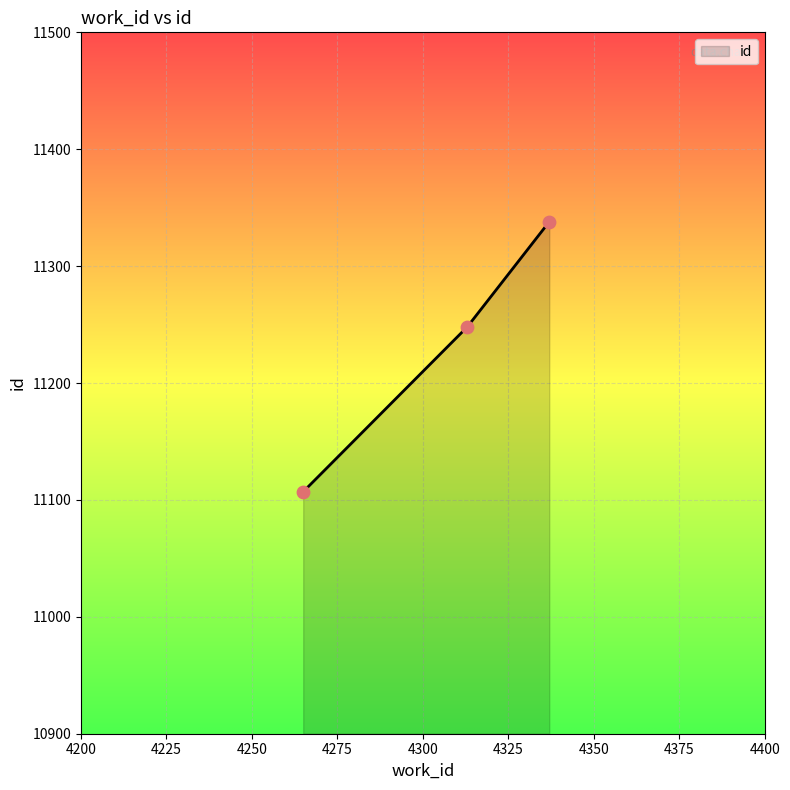

What is the smallest value displayed?

11107